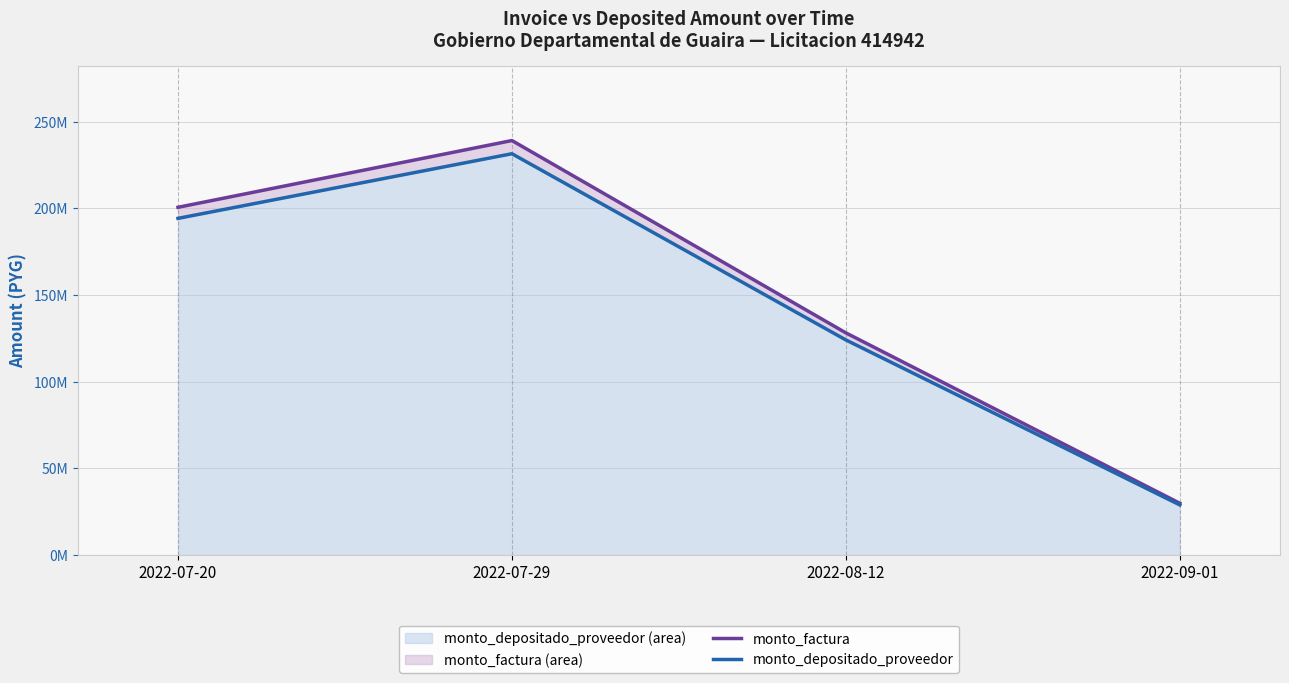

How many data points does each series have?

4